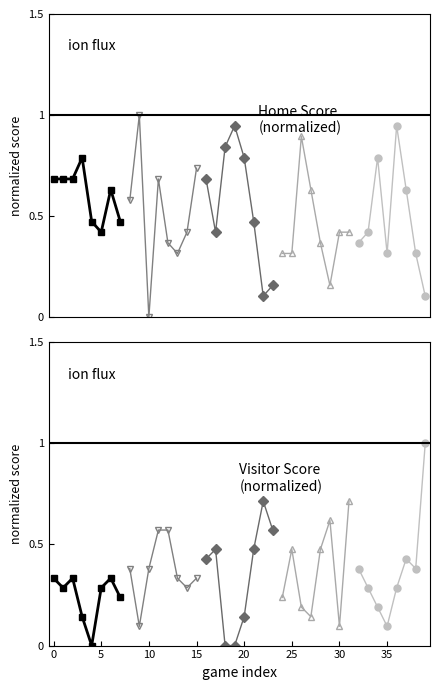

Is the value of Home Score at 30 greater than the value of Visitor Score at 15?

Yes